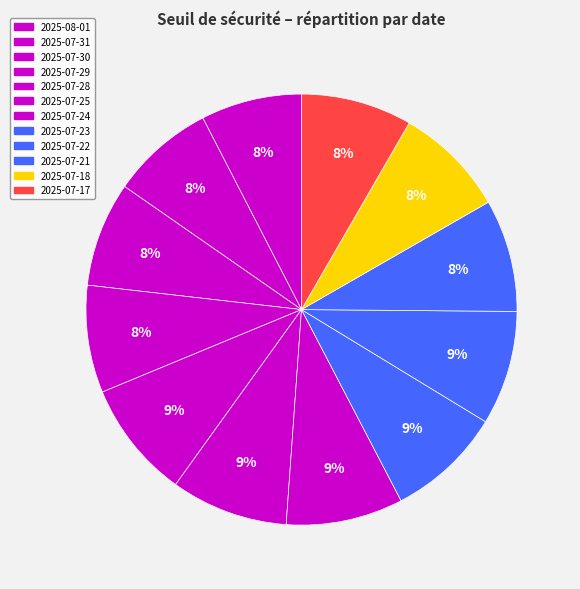

Does 2025-07-29 represent more than half of the total?

No